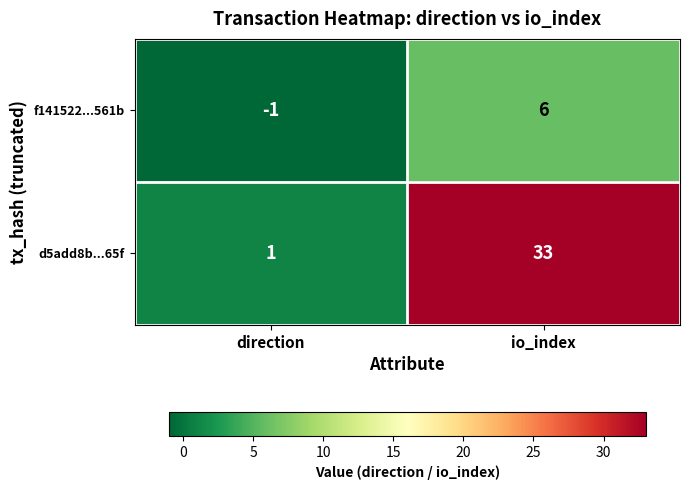

True or false: d5add8b...65f has a value of 0 at direction.

False